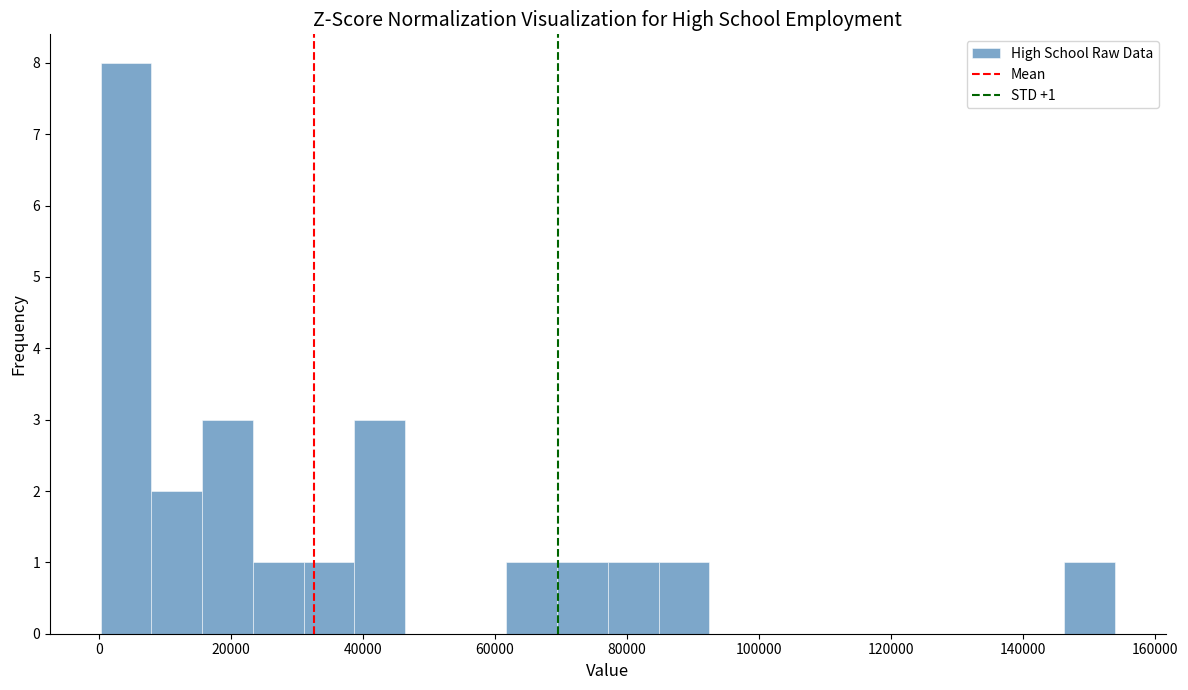

Around what value on the x-axis is the tallest bar? Give the approximate position of its centre, as read against the axis.

4000